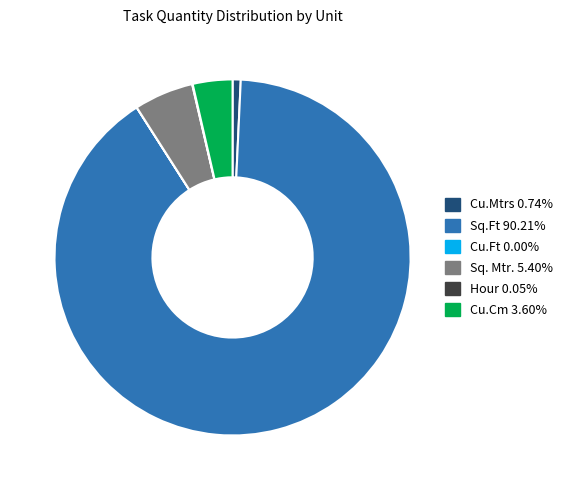

Does any single category account for the majority?

Yes